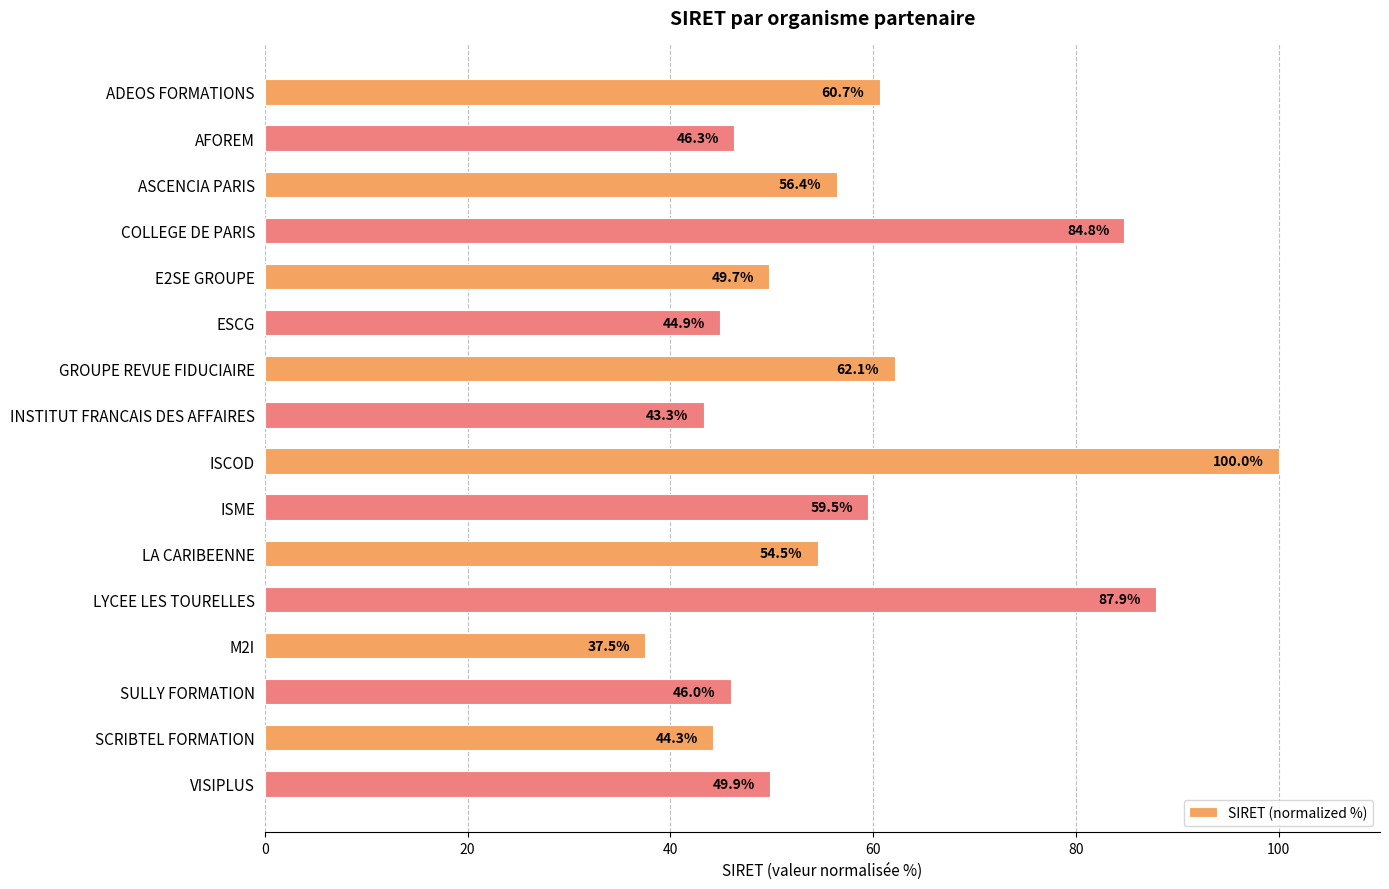

What is the label of the 12th bar from the bottom?

E2SE GROUPE